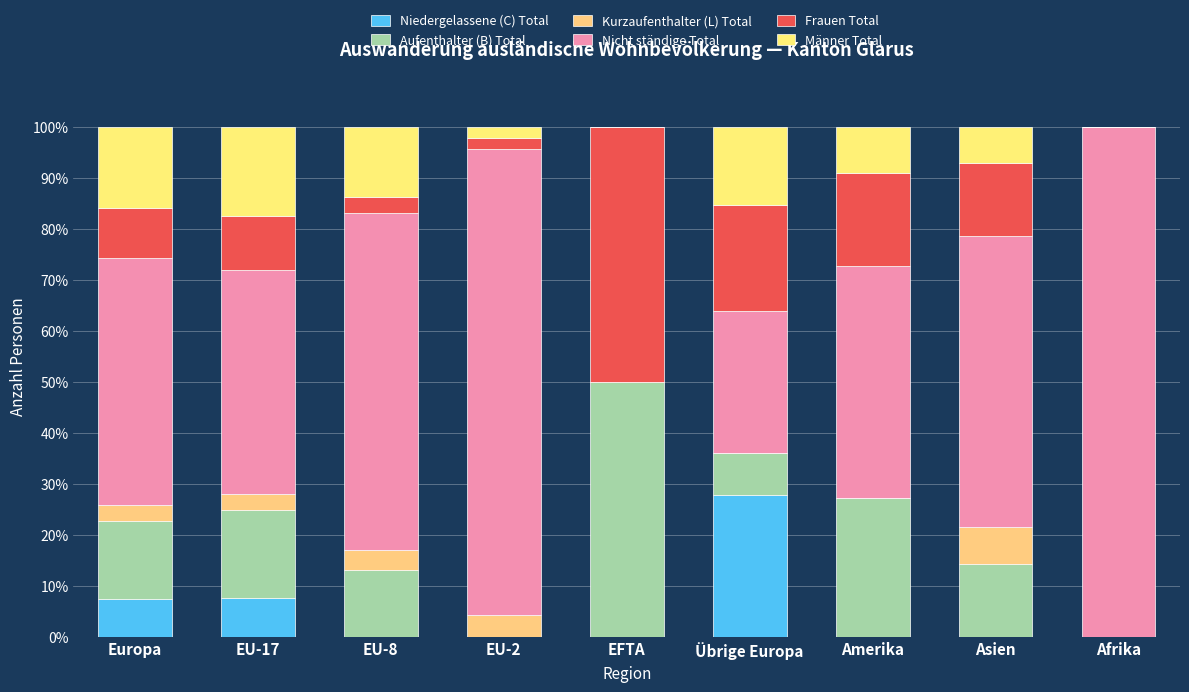

What is the total value across all series at Europa?

100.0